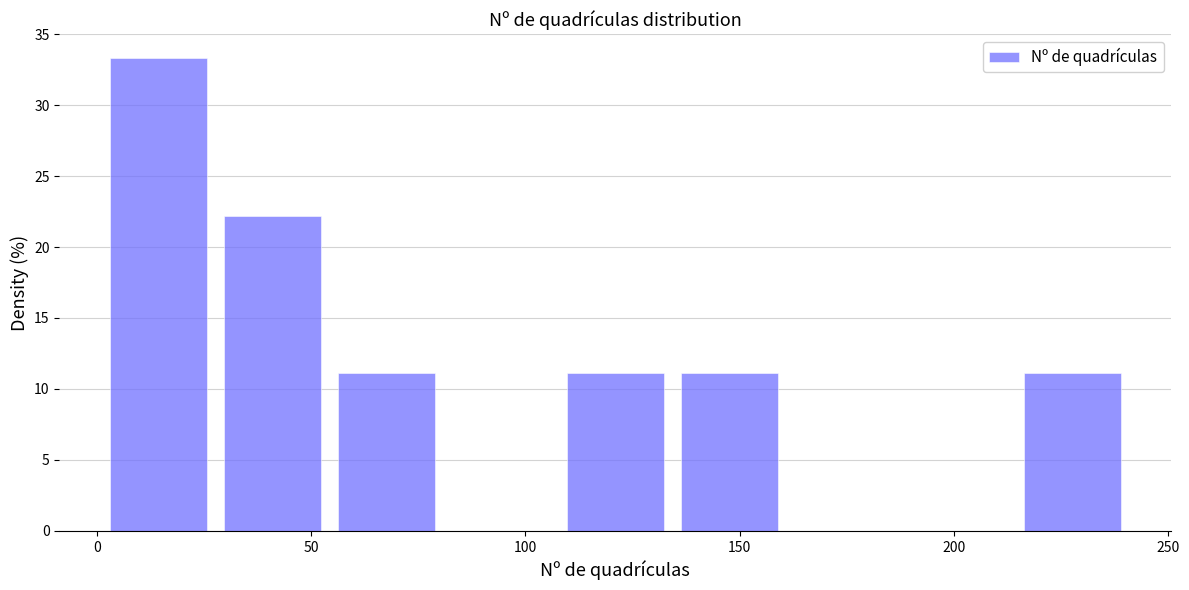

Which range on the x-axis has the tallest bar?

0 to 30